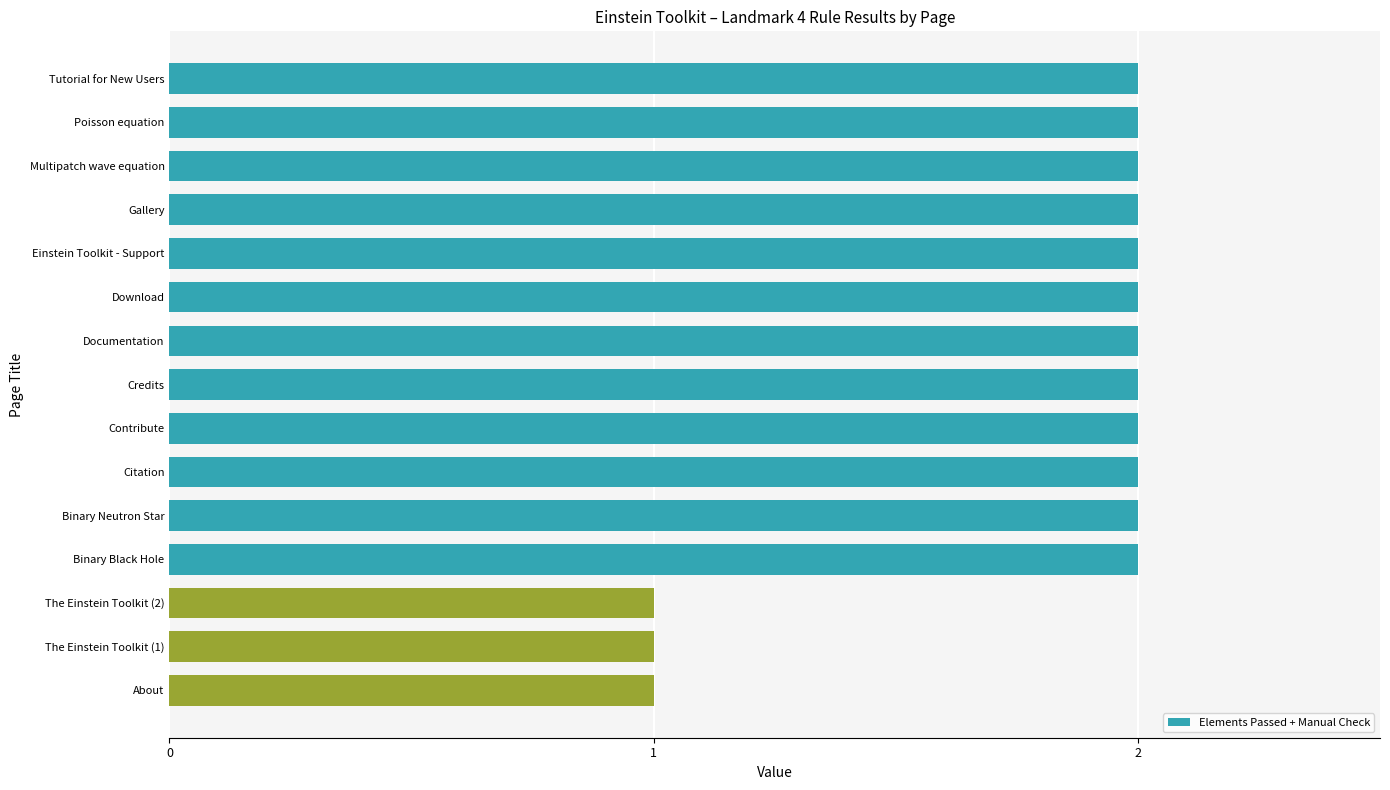

How many bars are there in total?

15